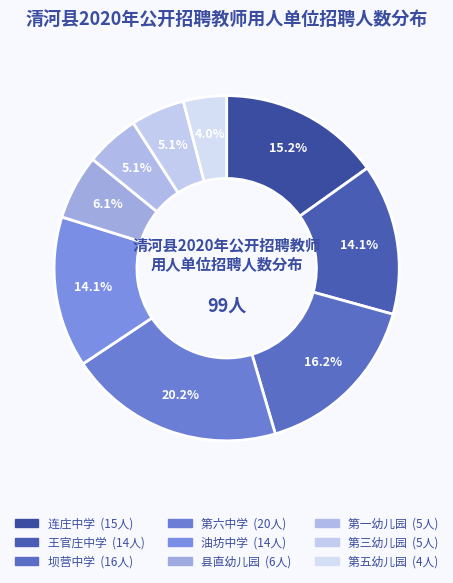

Does any single category account for the majority?

No